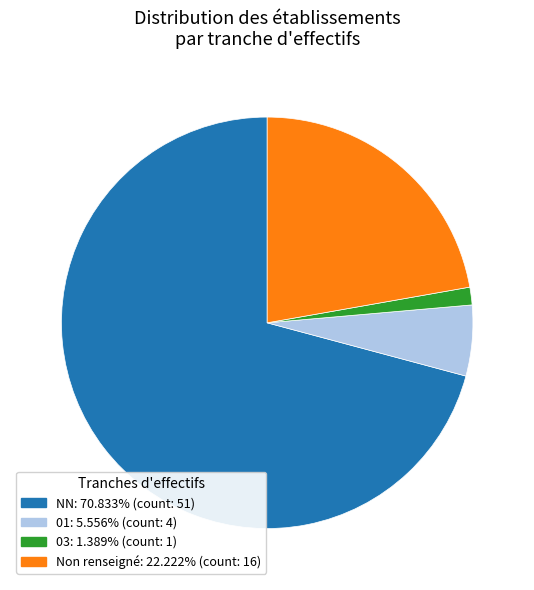

Is there a majority slice in this chart?

Yes